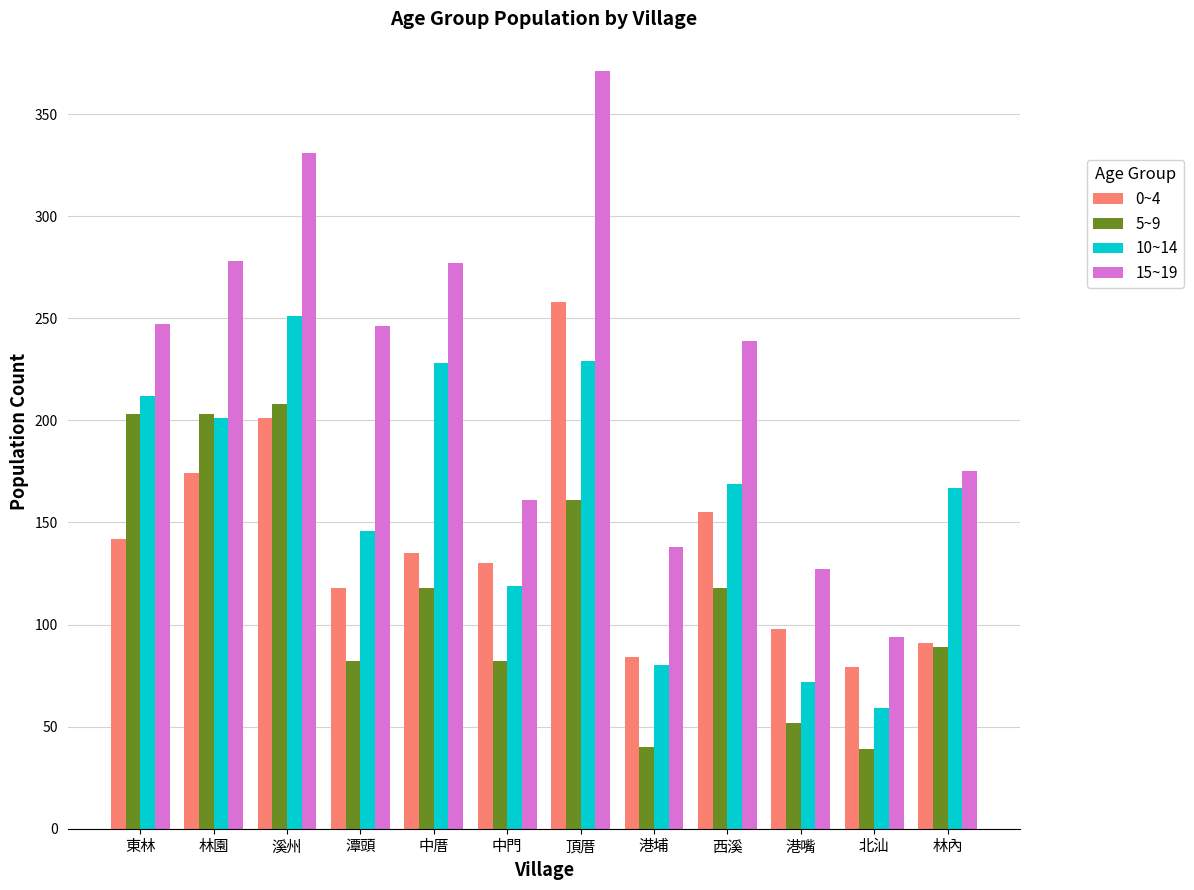

What position from the right is 潭頭?

9